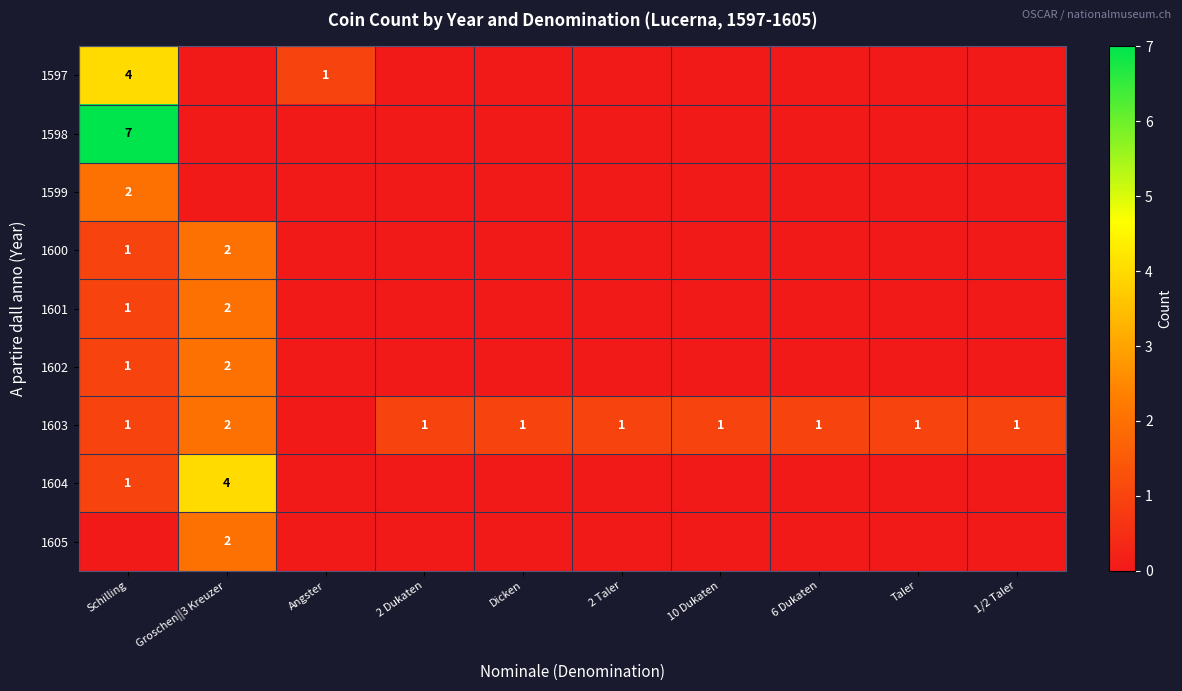

Is the value of 1597 at Angster greater than the value of 1604 at Groschen||3 Kreuzer?

No